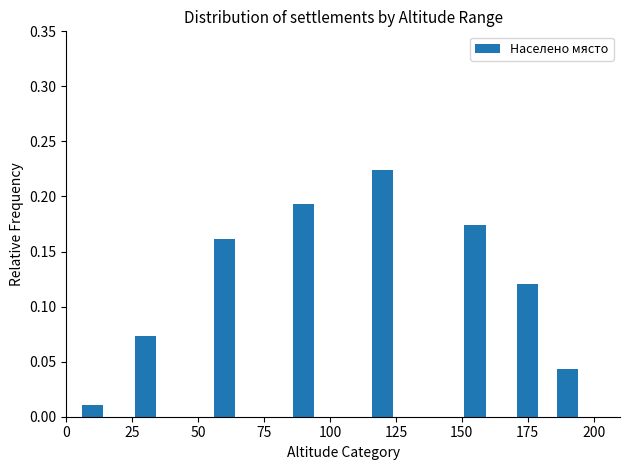

What is the sum of all values?

1.0